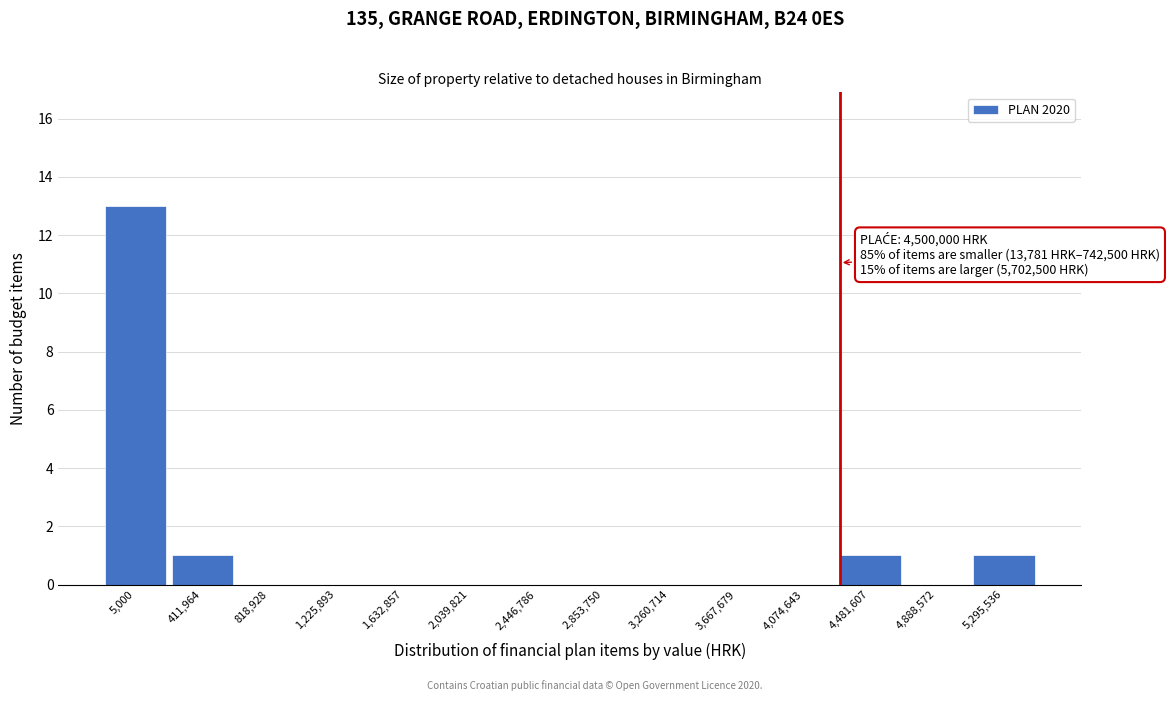

Reading right to left, list all the values displayed in this chart.

5,295,536=1	4,888,572=0	4,481,607=1	4,074,643=0	3,667,679=0	3,260,714=0	2,853,750=0	2,446,786=0	2,039,821=0	1,632,857=0	1,225,893=0	818,928=0	411,964=1	5,000=13